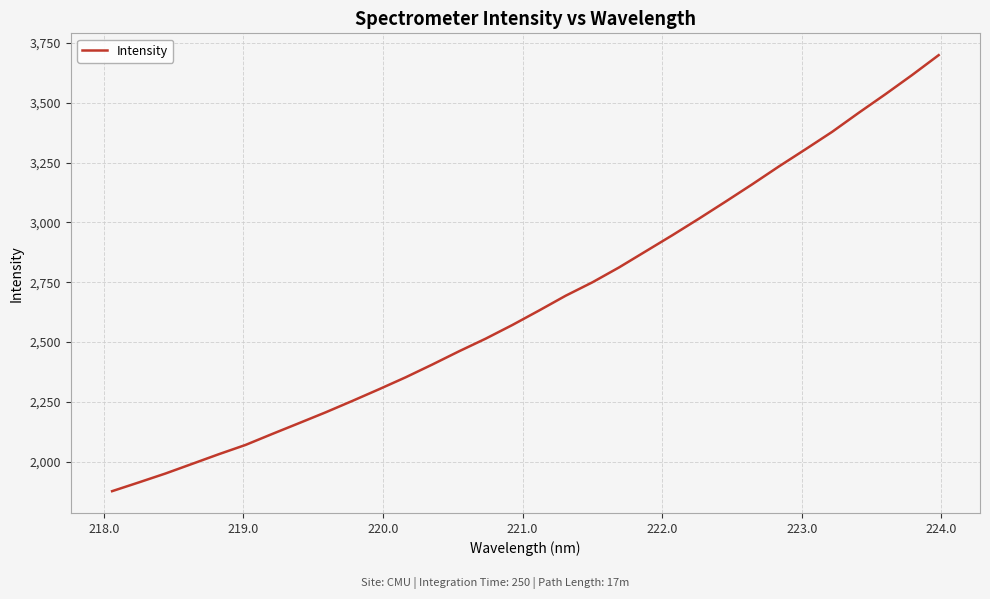

Does the chart display data point markers on the line(s)?

No